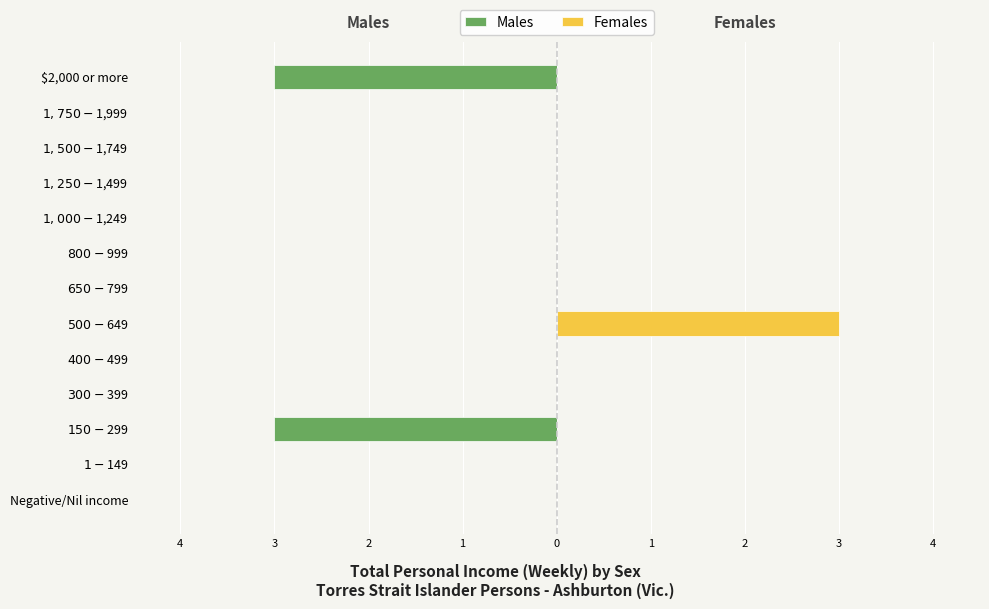

Reading right to left, transcribe all the data shown in this chart.

Males: -3	0	0	0	0	0	0	0	0	0	-3	0	0
Females: 0	0	0	0	0	0	0	3	0	0	0	0	0